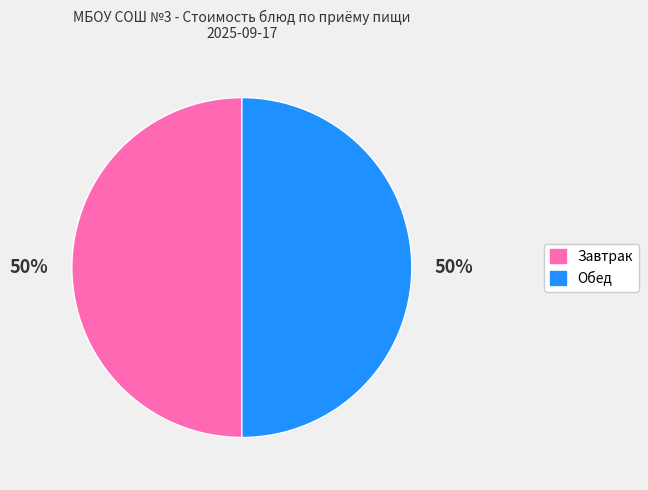

Count the number of slices in the pie.

2